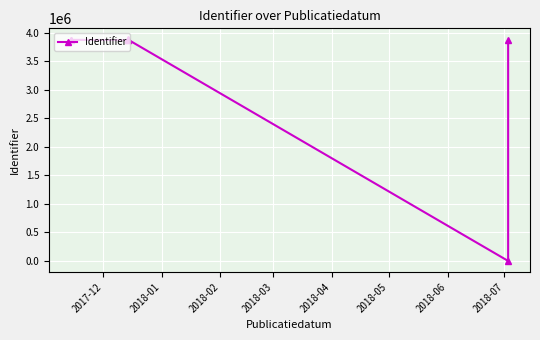

Reading left to right, what are all the values shown in this chart?

3874696	3879783	3875421	3879789	3887587	0	3875188